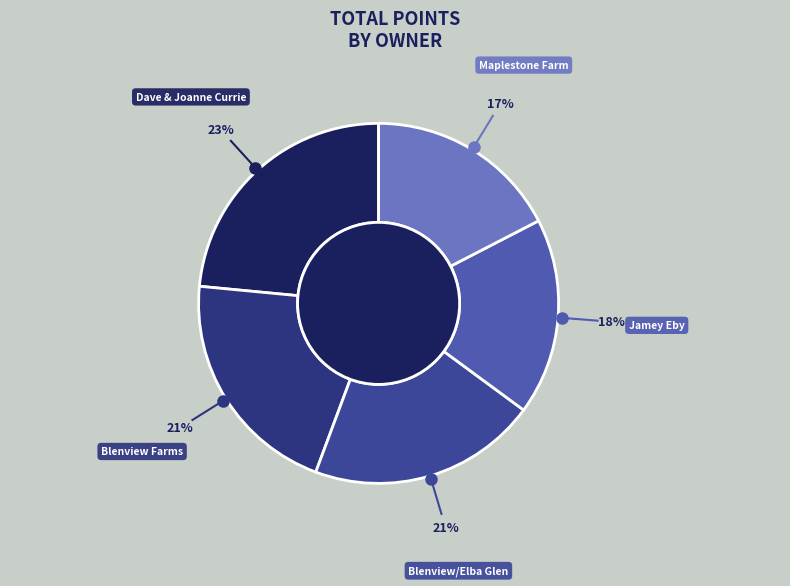

Which slice is the smallest?

Maplestone Farm